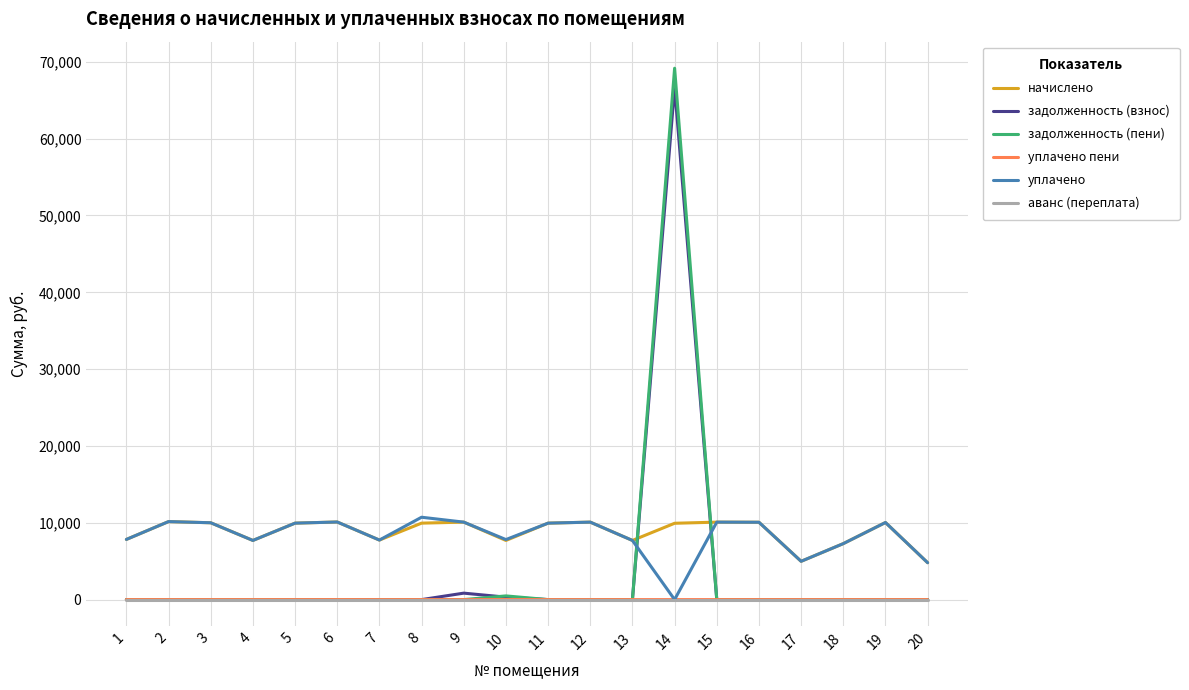

Does the chart have visible grid lines?

Yes